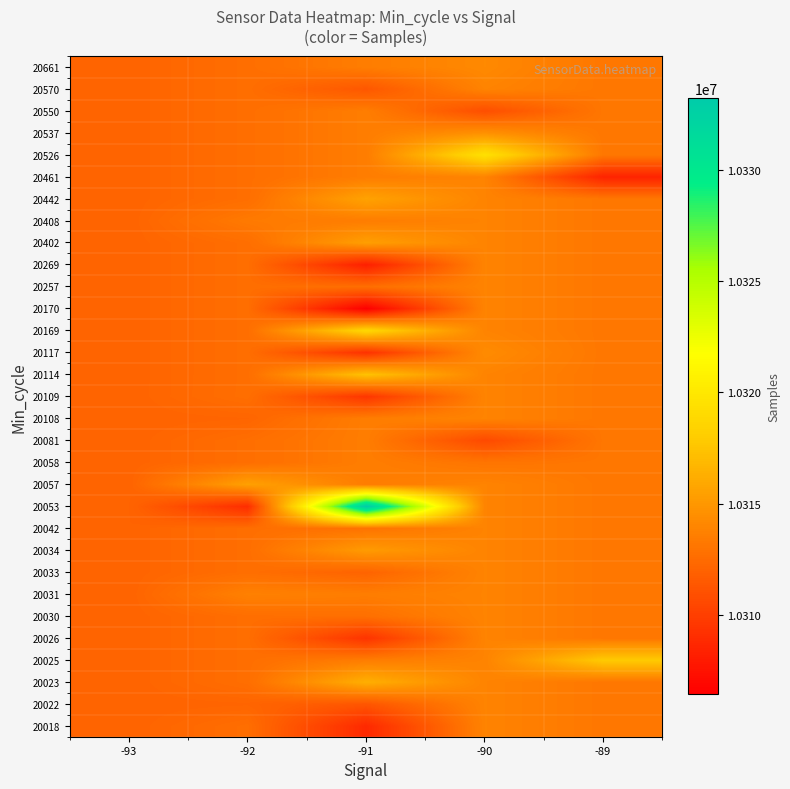

Reading left to right, what are all the values shown in this chart?

20018: -93=10312090.0	-92=10312655.9	-91=10308805.0	-90=10313876.0	-89=10313167.0
20022: -93=10312090.0	-92=10312161.0	-91=10311291.5	-90=10313876.0	-89=10313167.0
20023: -93=10312090.0	-92=10312655.9	-91=10316334.0	-90=10313876.0	-89=10313167.0
20025: -93=10312090.0	-92=10312655.9	-91=10313514.2	-90=10313876.0	-89=10317871.0
20026: -93=10312090.0	-92=10312655.9	-91=10309387.5	-90=10313876.0	-89=10313167.0
20030: -93=10312090.0	-92=10312655.9	-91=10312749.0	-90=10313876.0	-89=10313167.0
20031: -93=10312090.0	-92=10313716.5	-91=10313514.2	-90=10313876.0	-89=10313167.0
20033: -93=10312090.0	-92=10312655.9	-91=10312078.0	-90=10313876.0	-89=10313167.0
20034: -93=10312090.0	-92=10312655.9	-91=10315184.0	-90=10313876.0	-89=10313167.0
20042: -93=10312090.0	-92=10312655.9	-91=10312938.0	-90=10313876.0	-89=10313167.0
20053: -93=10312090.0	-92=10309028.0	-91=10333235.0	-90=10313876.0	-89=10313167.0
20057: -93=10312090.0	-92=10315503.0	-91=10313514.2	-90=10313876.0	-89=10313167.0
20058: -93=10312090.0	-92=10312655.9	-91=10313514.2	-90=10313029.0	-89=10313167.0
20081: -93=10312090.0	-92=10312655.9	-91=10313514.2	-90=10310616.0	-89=10313167.0
20108: -93=10312090.0	-92=10312175.0	-91=10313514.2	-90=10313876.0	-89=10313167.0
20109: -93=10312090.0	-92=10312668.0	-91=10309521.0	-90=10313876.0	-89=10313167.0
20114: -93=10312090.0	-92=10312655.9	-91=10317404.0	-90=10313876.0	-89=10313167.0
20117: -93=10312090.0	-92=10312655.9	-91=10309263.0	-90=10314290.0	-89=10313167.0
20169: -93=10312090.0	-92=10312655.9	-91=10318832.0	-90=10313876.0	-89=10313167.0
20170: -93=10312090.0	-92=10312655.9	-91=10306429.0	-90=10313876.0	-89=10313167.0
20257: -93=10312090.0	-92=10312655.9	-91=10312679.0	-90=10313876.0	-89=10313167.0
20269: -93=10312090.0	-92=10312655.9	-91=10308246.0	-90=10313876.0	-89=10313167.0
20402: -93=10312090.0	-92=10312655.9	-91=10315413.0	-90=10313876.0	-89=10313167.0
20408: -93=10312090.0	-92=10313340.0	-91=10313514.2	-90=10313876.0	-89=10313167.0
20442: -93=10312090.0	-92=10312655.9	-91=10315600.0	-90=10313876.0	-89=10313167.0
20461: -93=10312090.0	-92=10312655.9	-91=10313514.2	-90=10313876.0	-89=10308463.0
20526: -93=10312090.0	-92=10312655.9	-91=10313514.2	-90=10319517.0	-89=10313167.0
20537: -93=10312090.0	-92=10312655.9	-91=10313514.2	-90=10314619.0	-89=10313167.0
20550: -93=10312090.0	-92=10312655.9	-91=10313514.2	-90=10310877.0	-89=10313167.0
20570: -93=10312090.0	-92=10312655.9	-91=10311381.0	-90=10313876.0	-89=10313167.0
20661: -93=10312090.0	-92=10312655.9	-91=10313514.2	-90=10314184.0	-89=10313167.0